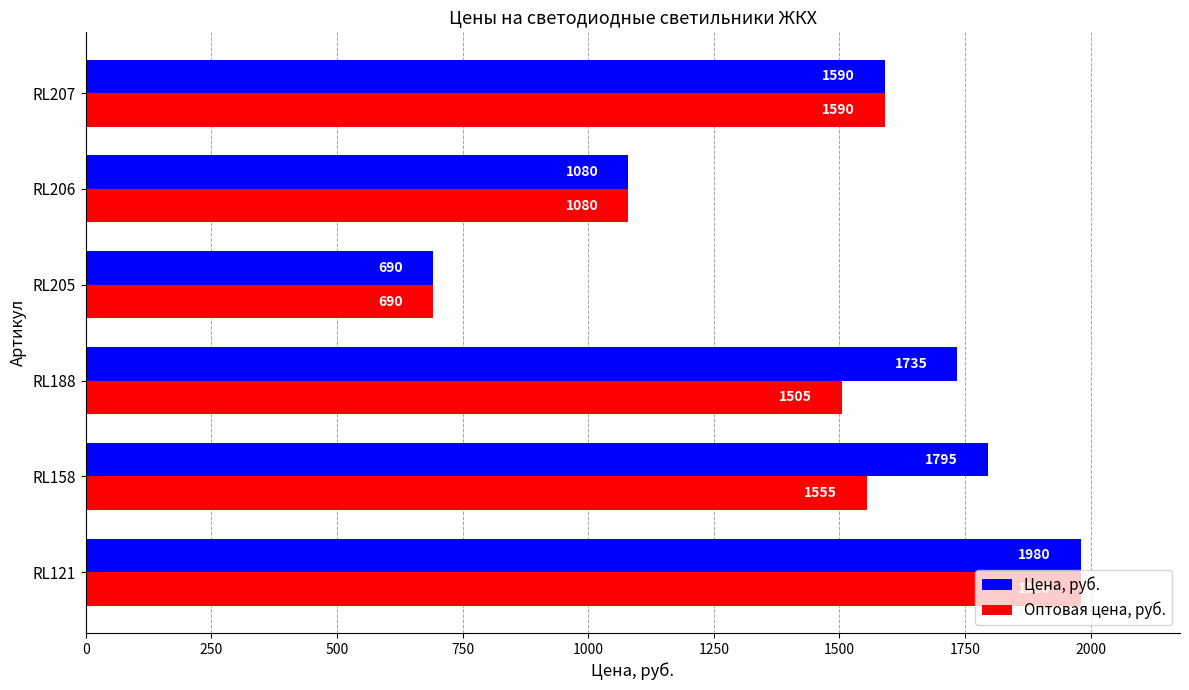

What is the greatest value displayed?

1980